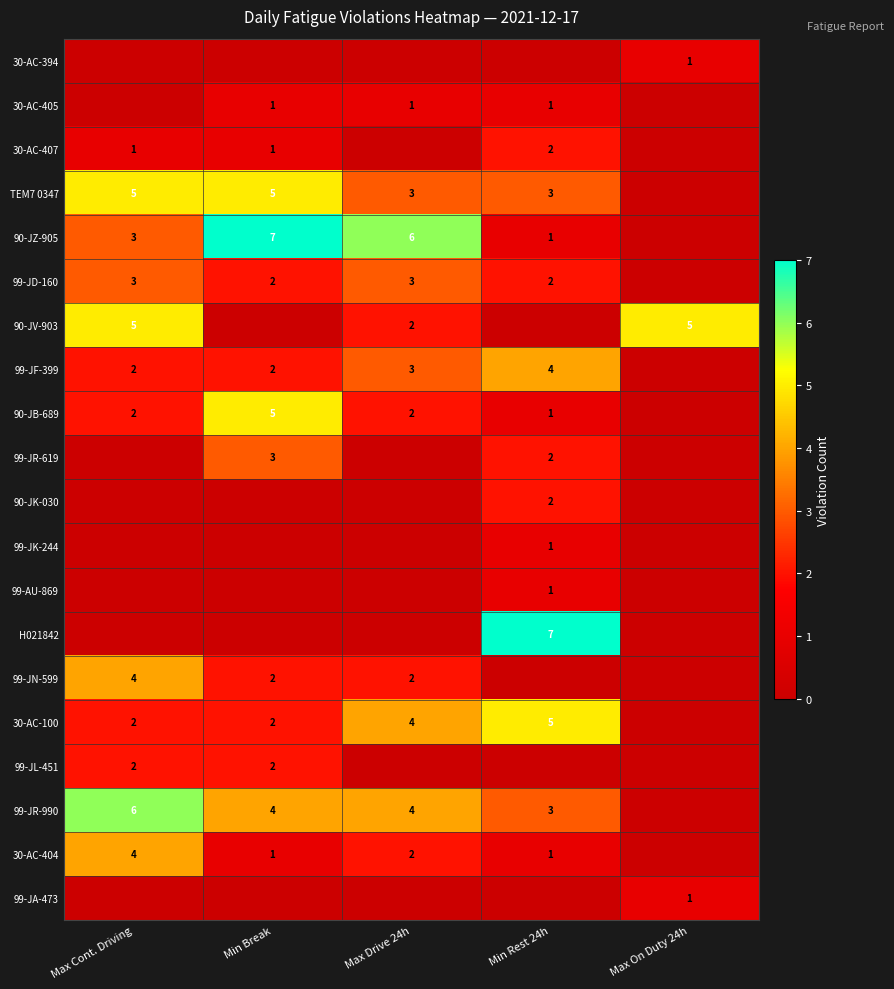

True or false: 99-JD-160 has a value of 3 at Max Cont. Driving.

True